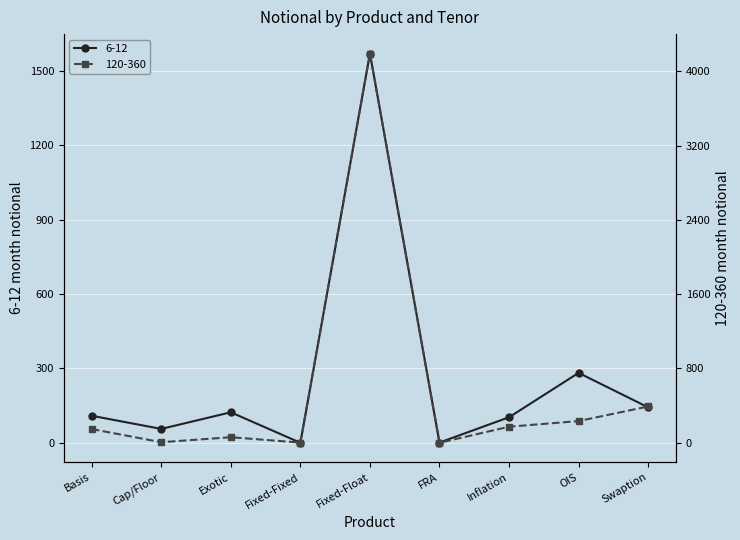

What is the difference between the second highest and minimum values in the 6-12 series?

282